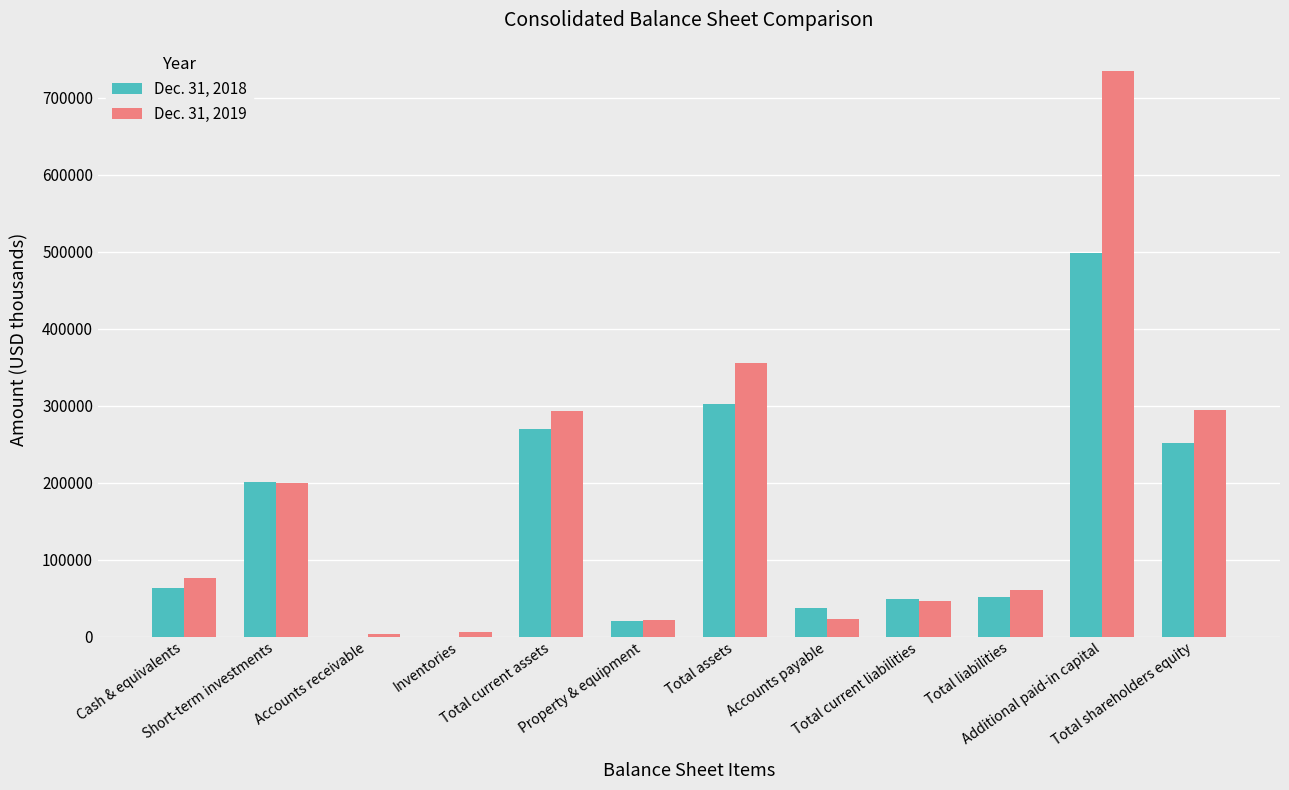

What is the sum of all Dec. 31, 2019 values?

2113880